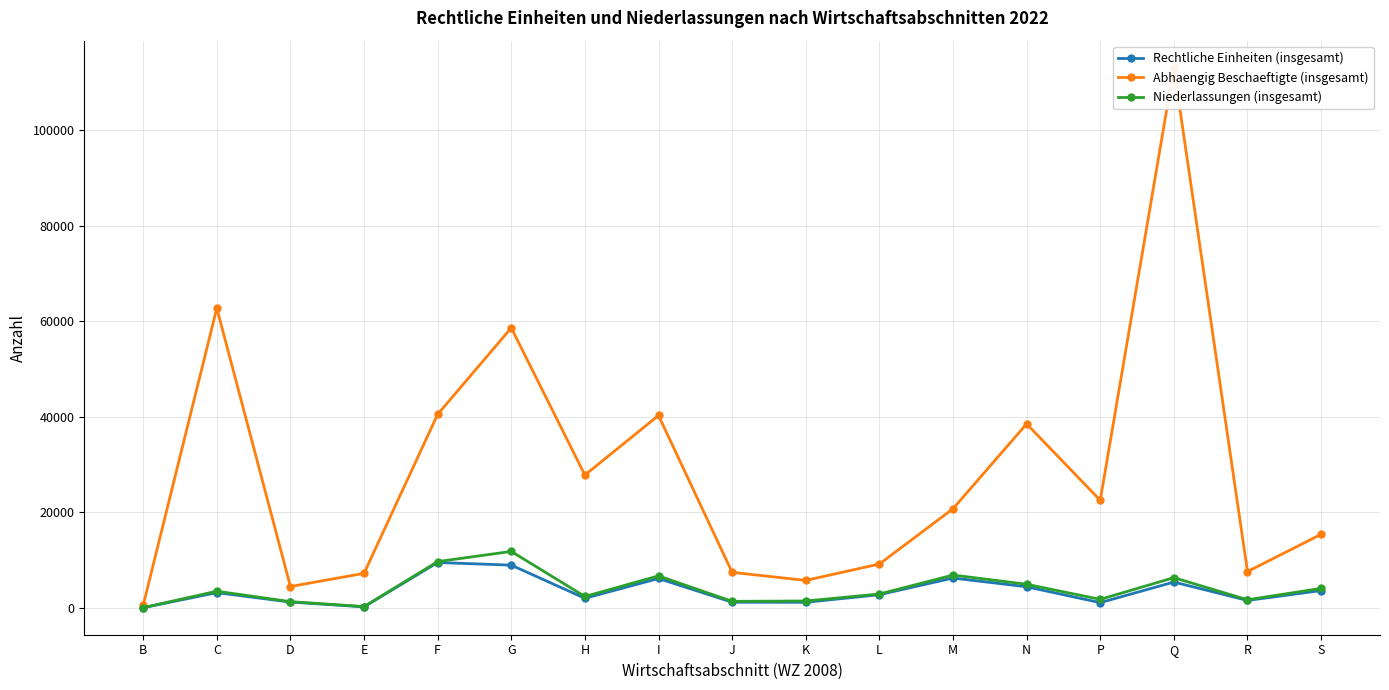

Does the chart display data point markers on the line(s)?

Yes